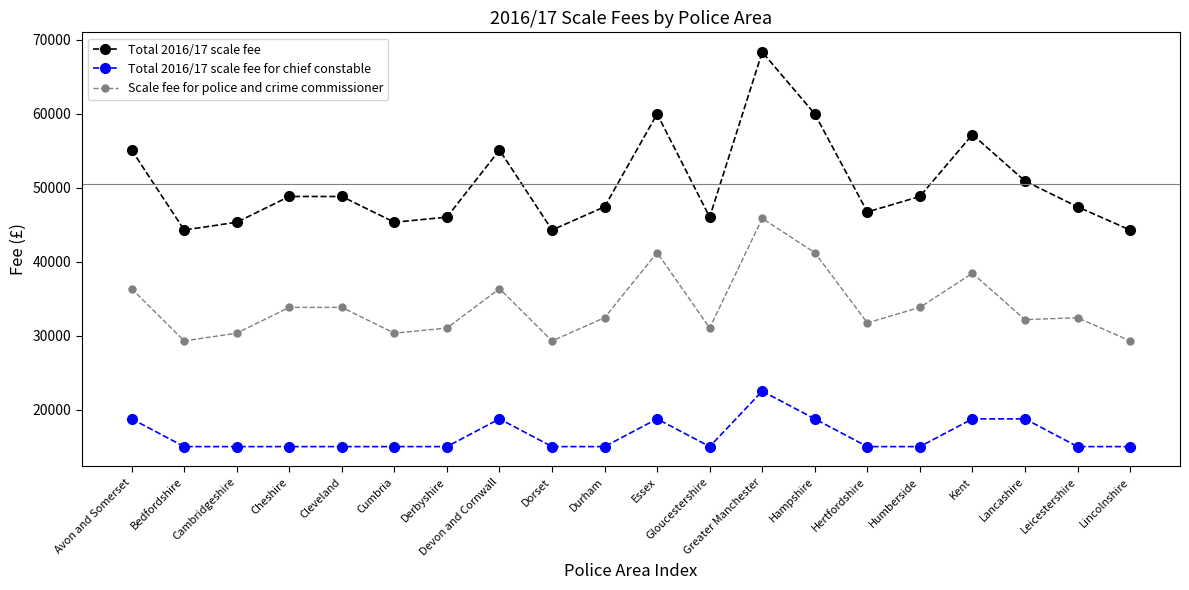

What is the maximum value for Total 2016/17 scale fee?

68355